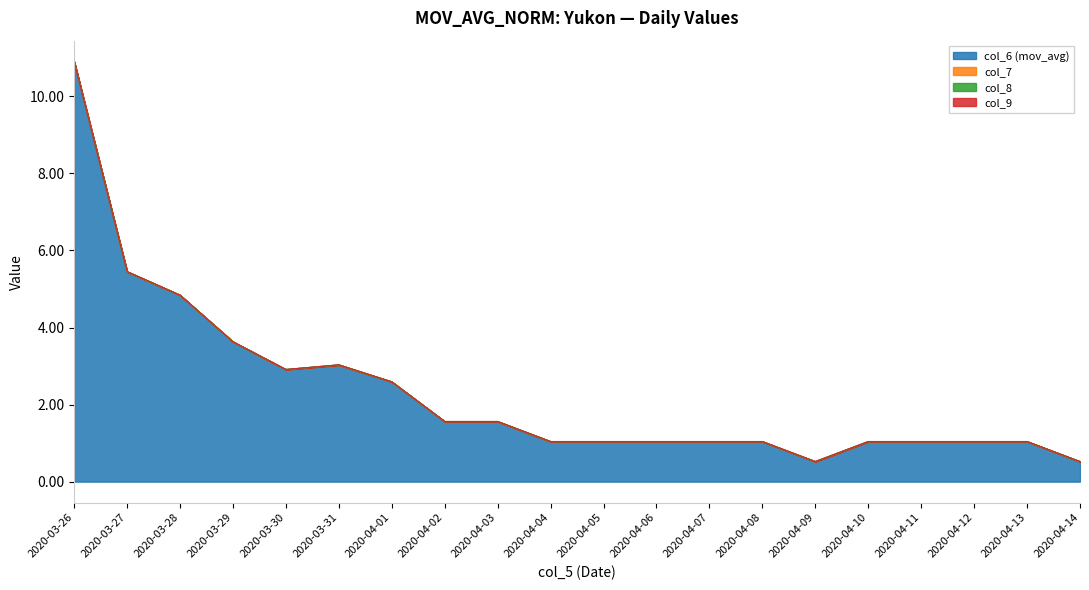

The col_9 series shows 0.0 at 2020-04-07. True or false?

True